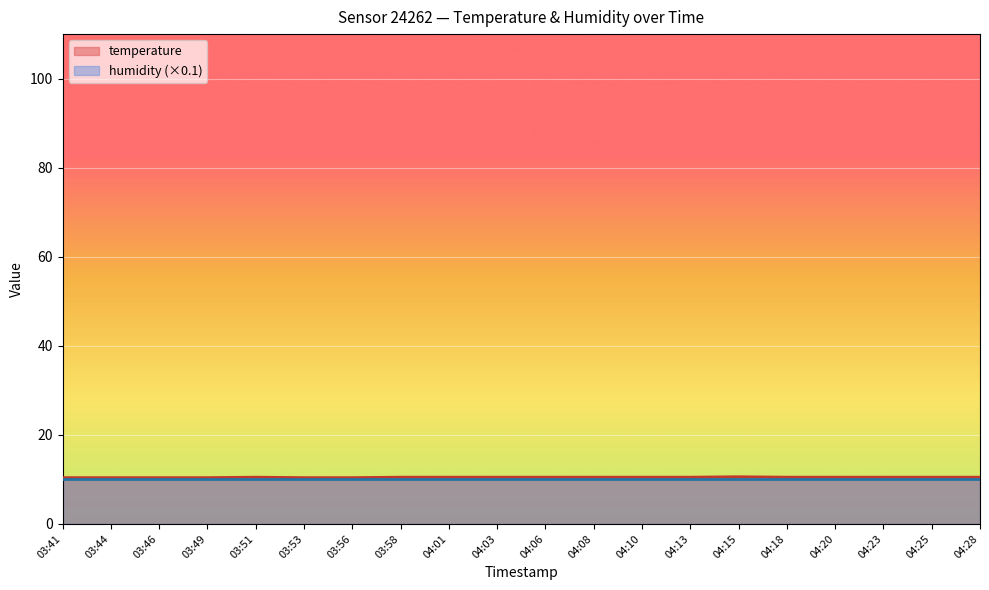

Rank the categories by value from lowest to highest.

03:41, 03:44, 03:46, 03:49, 03:53, 03:56, 03:51, 03:58, 04:01, 04:03, 04:06, 04:08, 04:10, 04:13, 04:18, 04:20, 04:23, 04:25, 04:28, 04:15